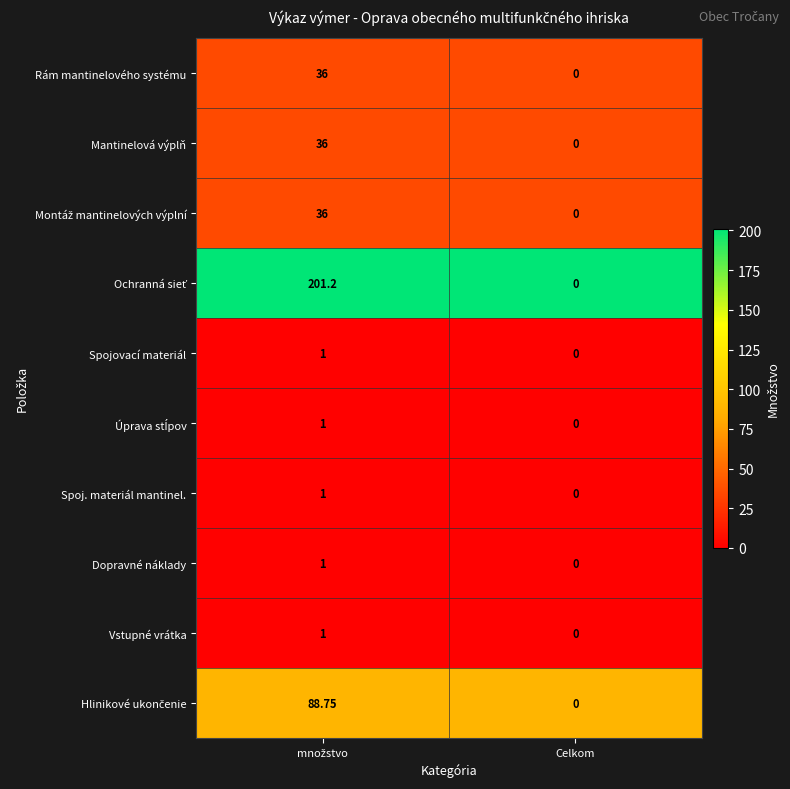

At which category does the chart reach its minimum across all series?

Celkom